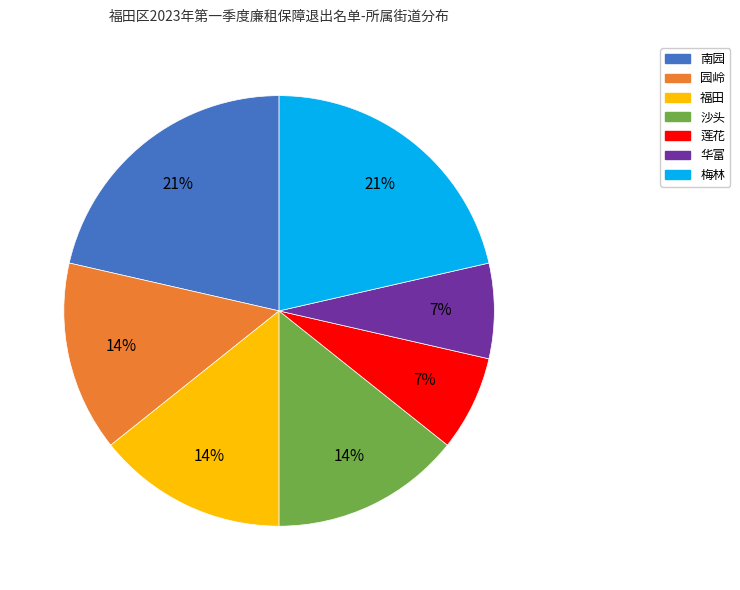

Between 福田 and 华富, which is larger?

福田